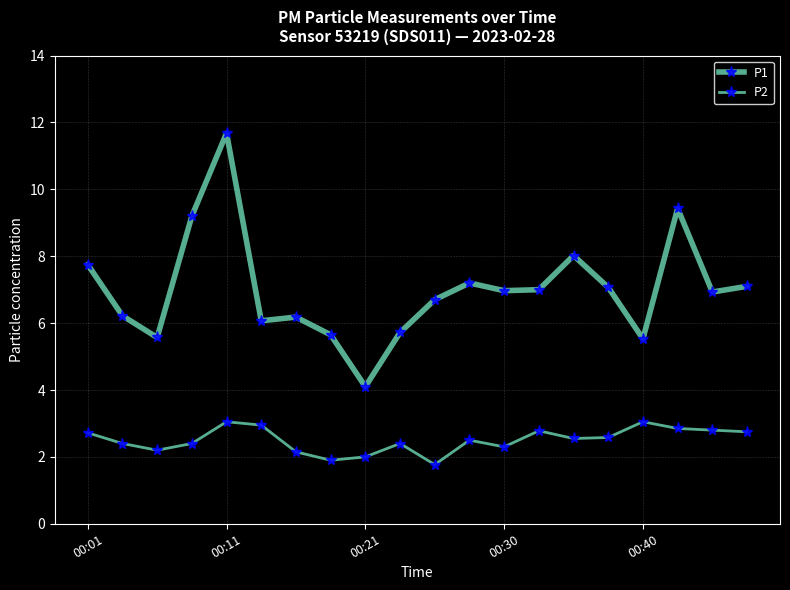

Reading left to right, list all the values displayed in this chart.

P1: 7.8	6.2	5.6	9.2	11.7	6.1	6.2	5.7	4.1	5.7	6.7	7.2	7.0	7.0	8.0	7.1	5.5	9.4	6.9	7.1
P2: 2.7	2.4	2.2	2.4	3.0	3.0	2.1	1.9	2.0	2.4	1.8	2.5	2.3	2.8	2.5	2.6	3.0	2.9	2.8	2.8